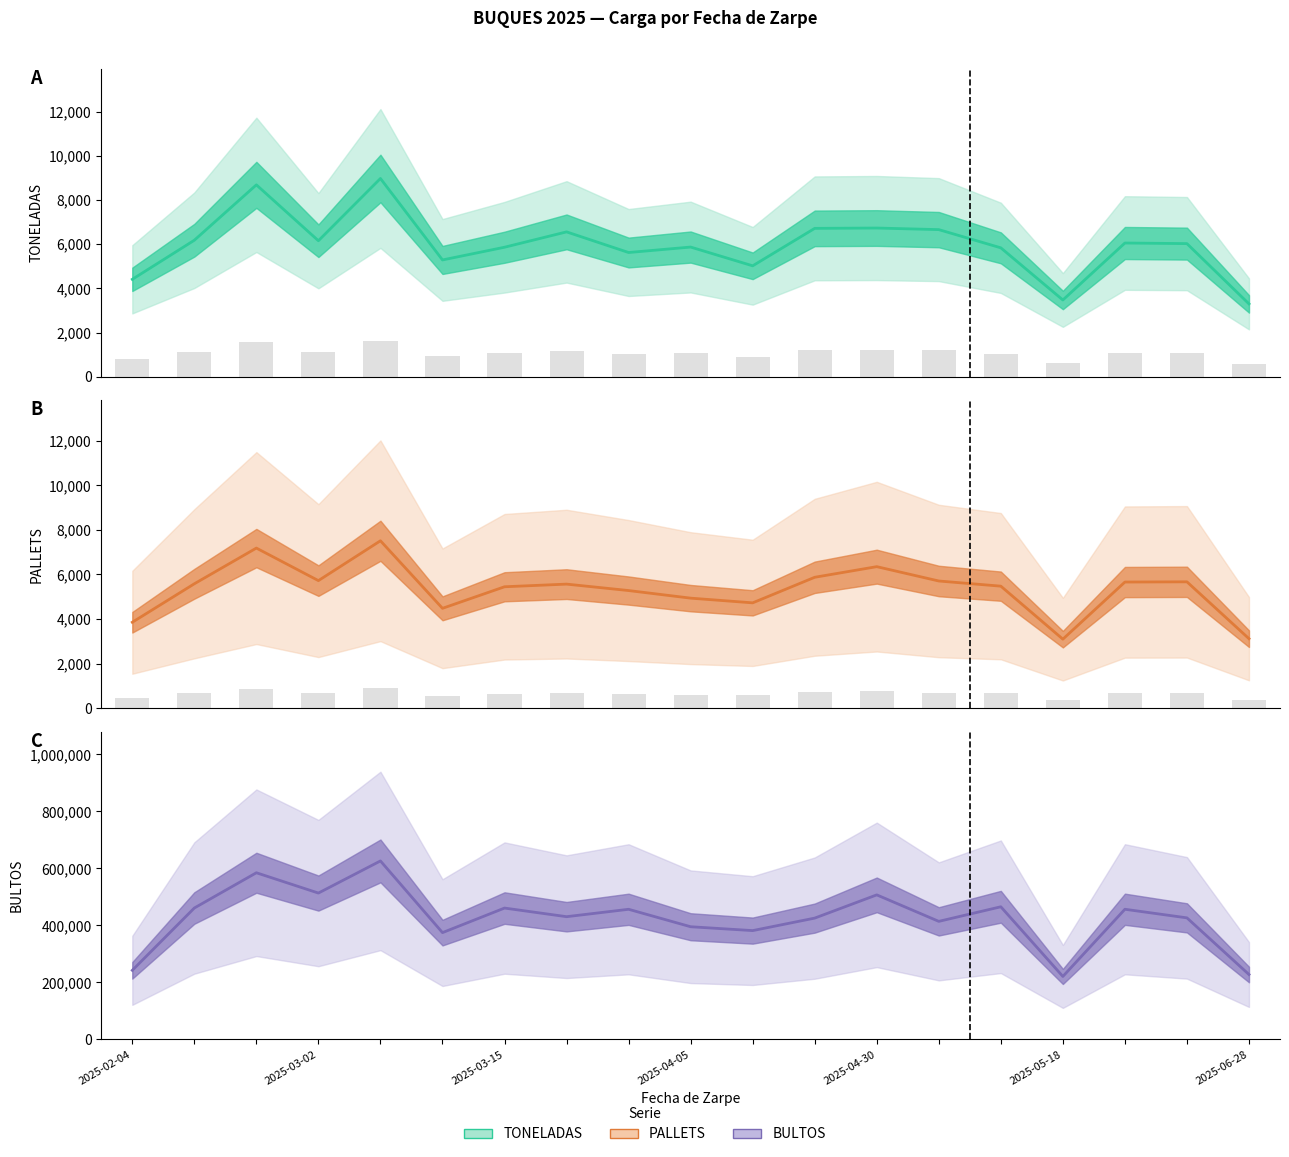

Reading left to right, transcribe all the data shown in this chart.

TONELADAS: 4409	6178	8684	6155	8972	5286	5861	6556	5622	5869	5020	6715	6730	6658	5834	3474	6052	6025	3298
PALLETS: 3853	5581	7184	5723	7512	4479	5447	5566	5277	4936	4725	5873	6350	5706	5474	3094	5659	5669	3116
BULTOS: 242298	460939	584648	513391	626113	374589	460784	430512	456469	395229	381683	425528	507057	414092	465270	220818	456552	426389	227613